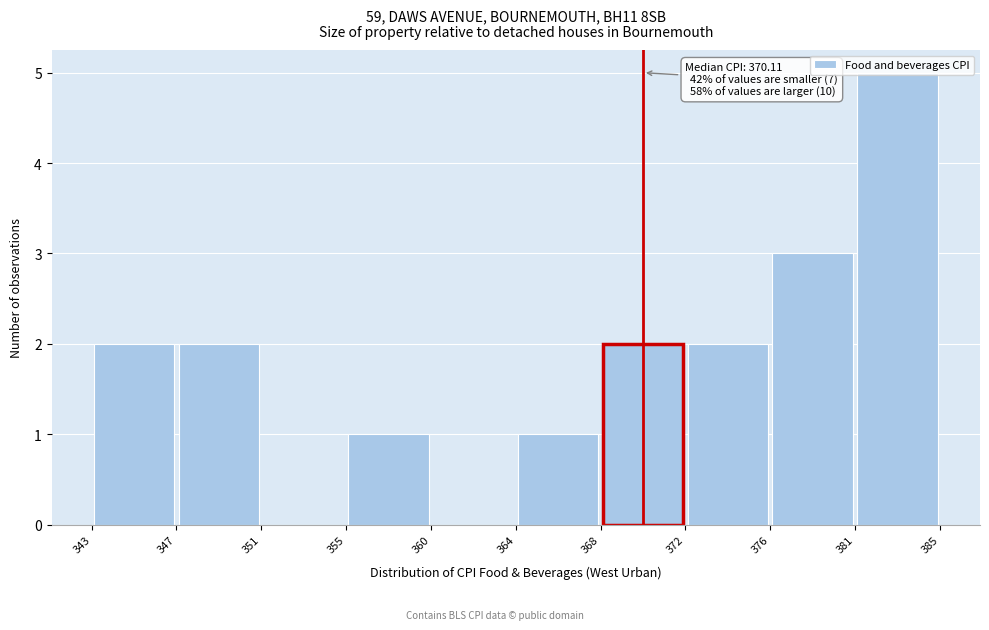

Over which range of the x-axis is the bar tallest?

381 to 385